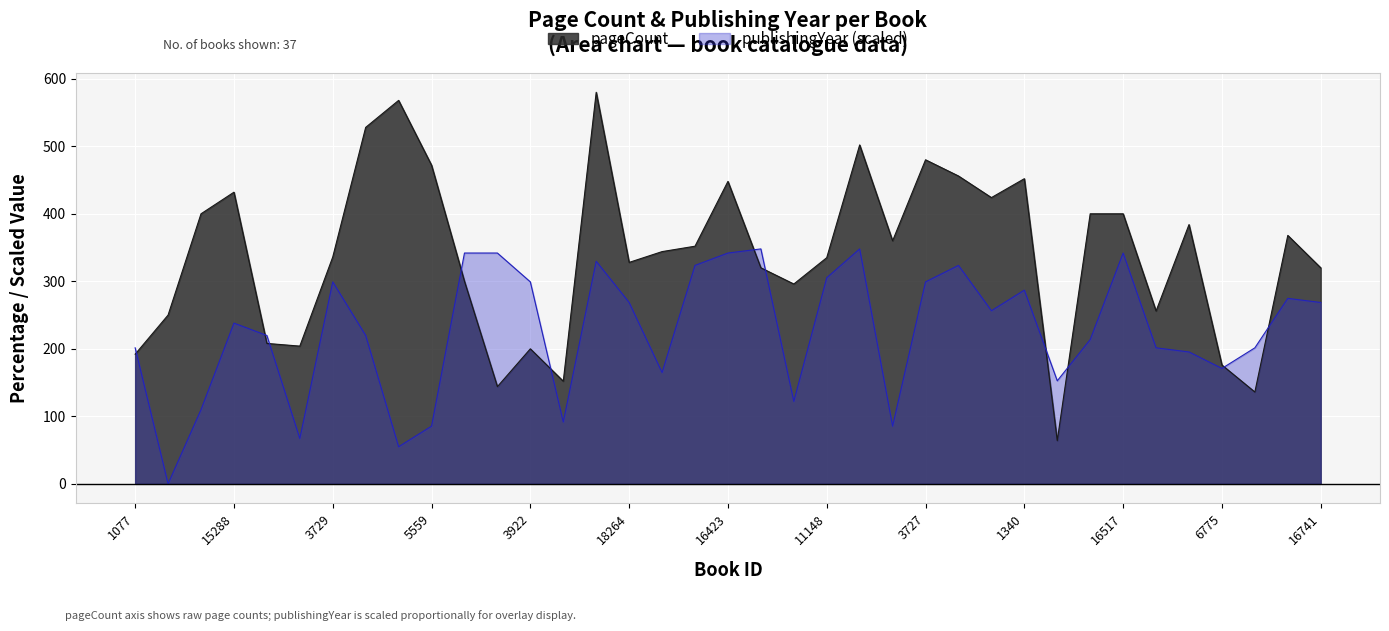

The pageCount series shows 580.0 at 9233. True or false?

True